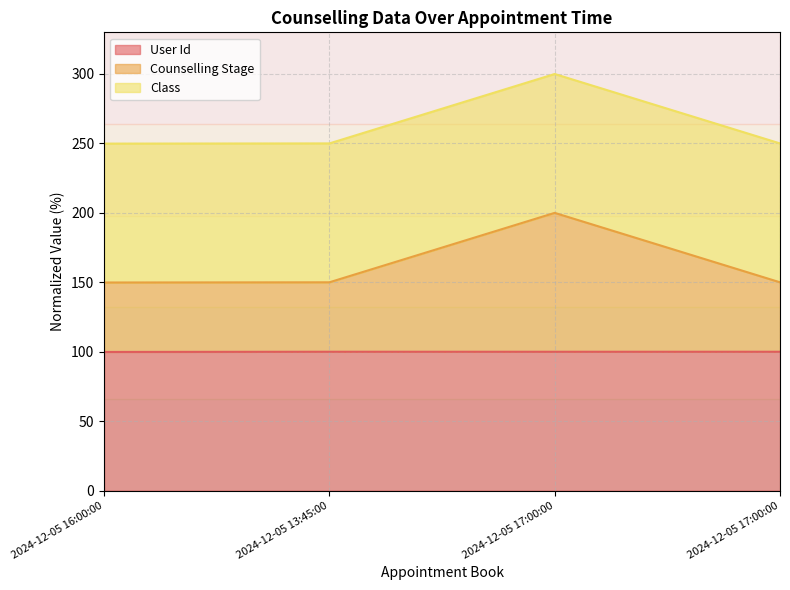

True or false: Counselling Stage and User Id intersect in this chart.

False